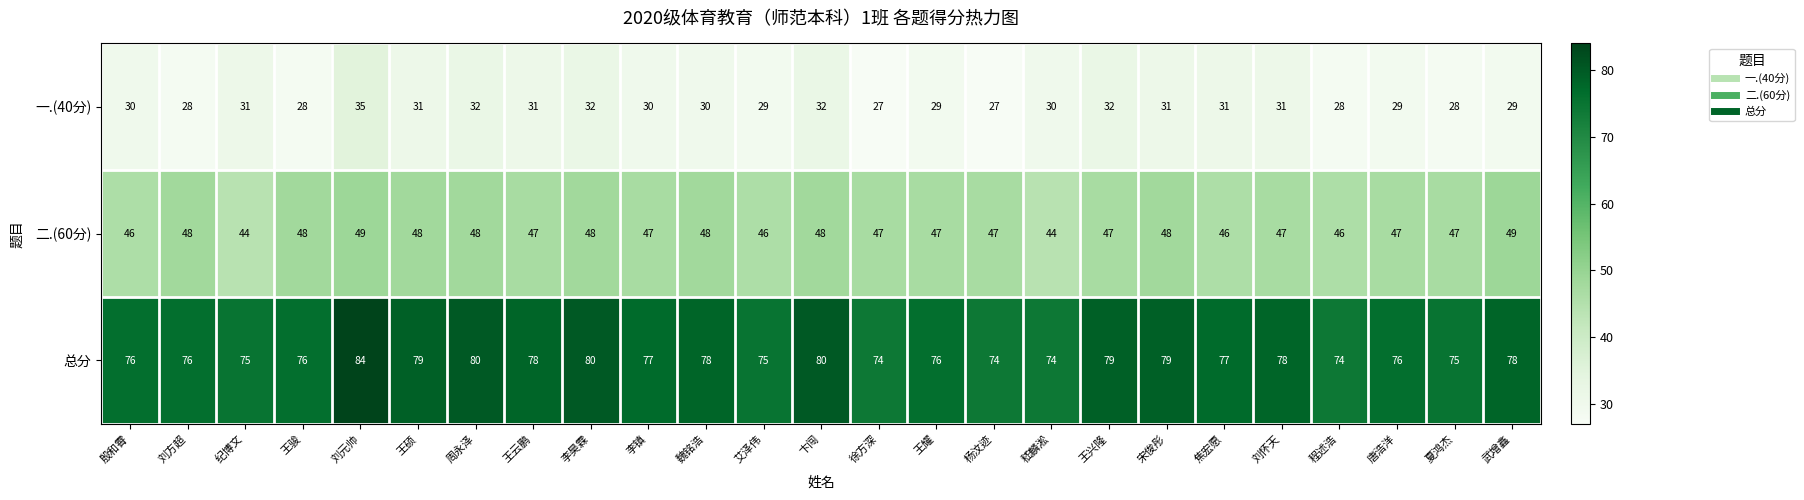

Where does the 二.(60分) series first go above 47?

刘方超